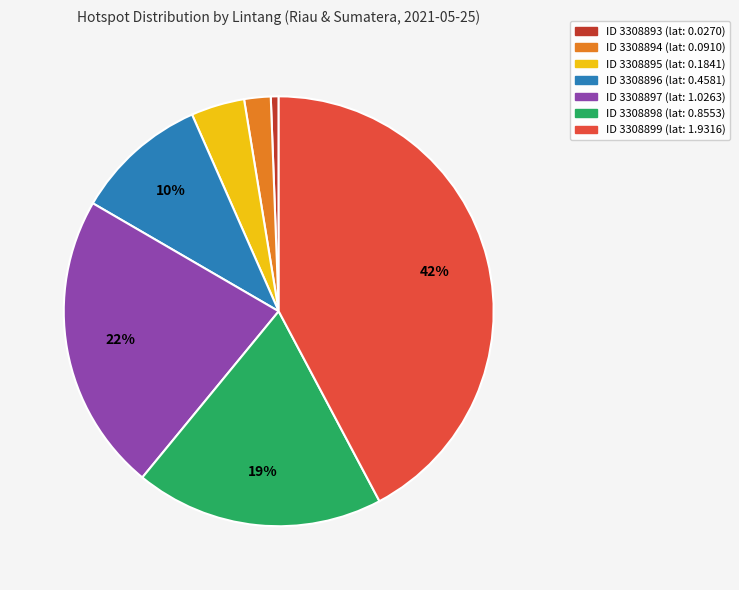

Is there a majority slice in this chart?

No